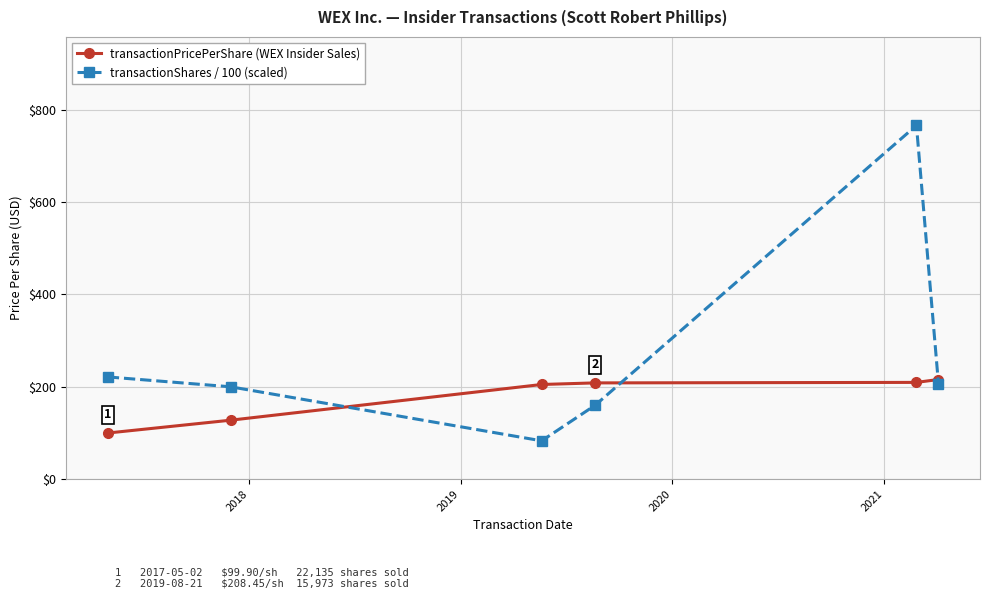

List the series in order of their peak value, highest first.

transactionShares / 100 (scaled), transactionPricePerShare (WEX Insider Sales)